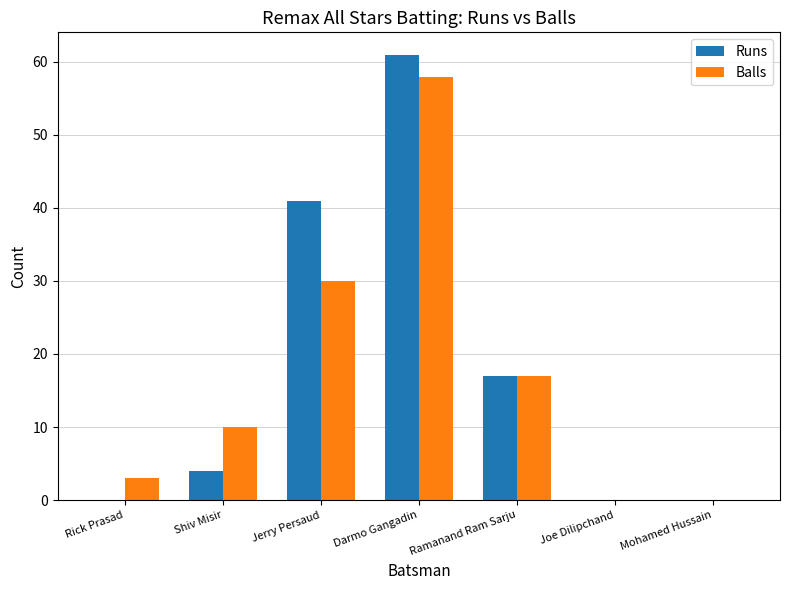

What is the sum of all Balls values?

118